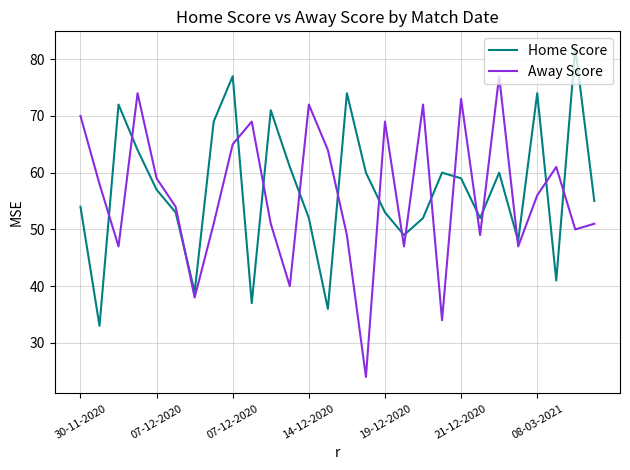

Which series ends up on top after the final intersection of Home Score and Away Score?

Home Score